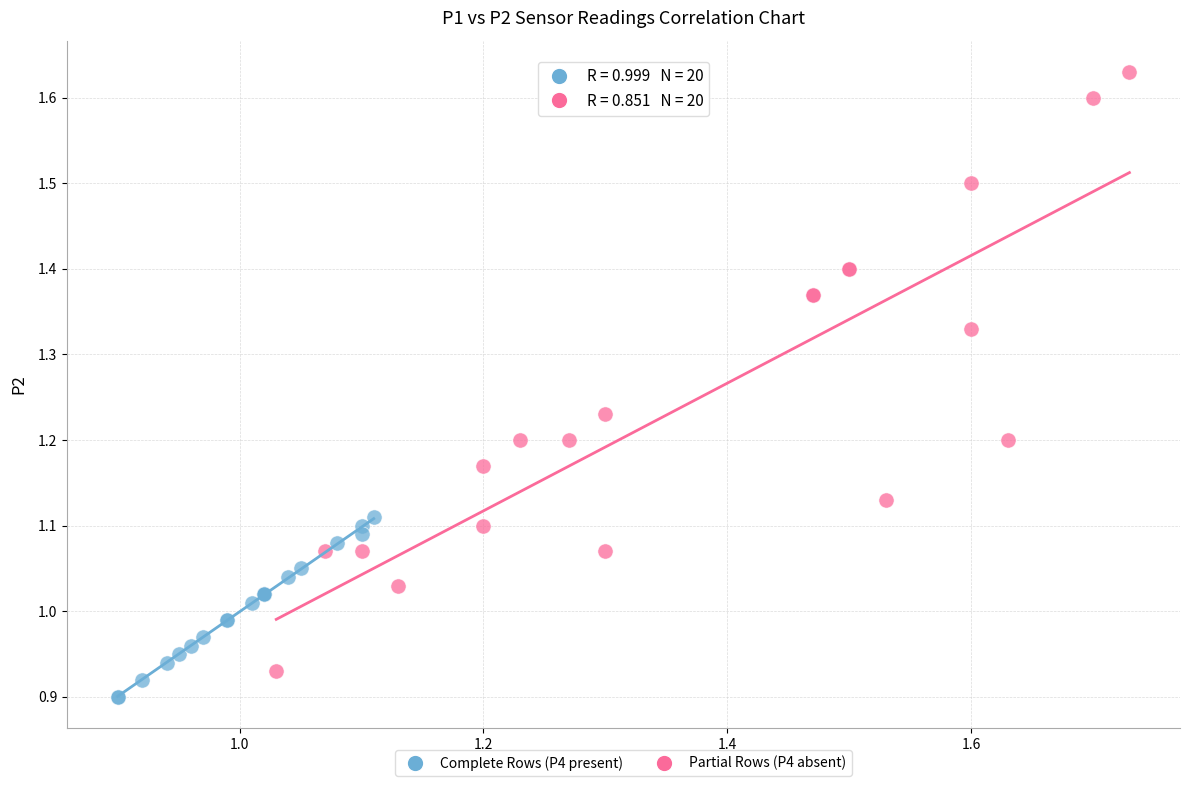

Which series has the widest spread of Y values?

Partial Rows (P4 absent)